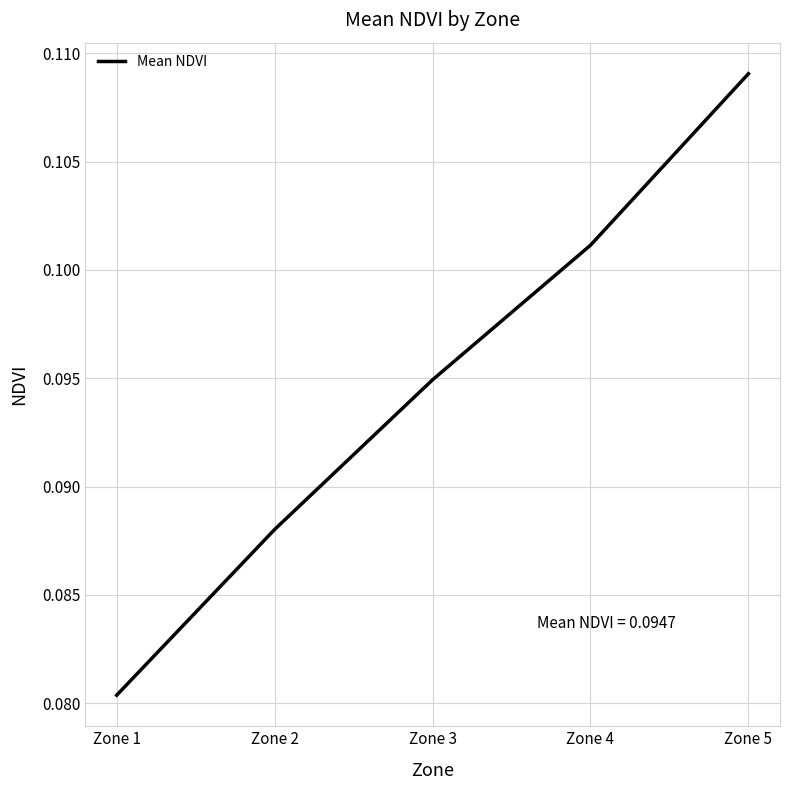

At which label is the value closest to 0?

Zone 1